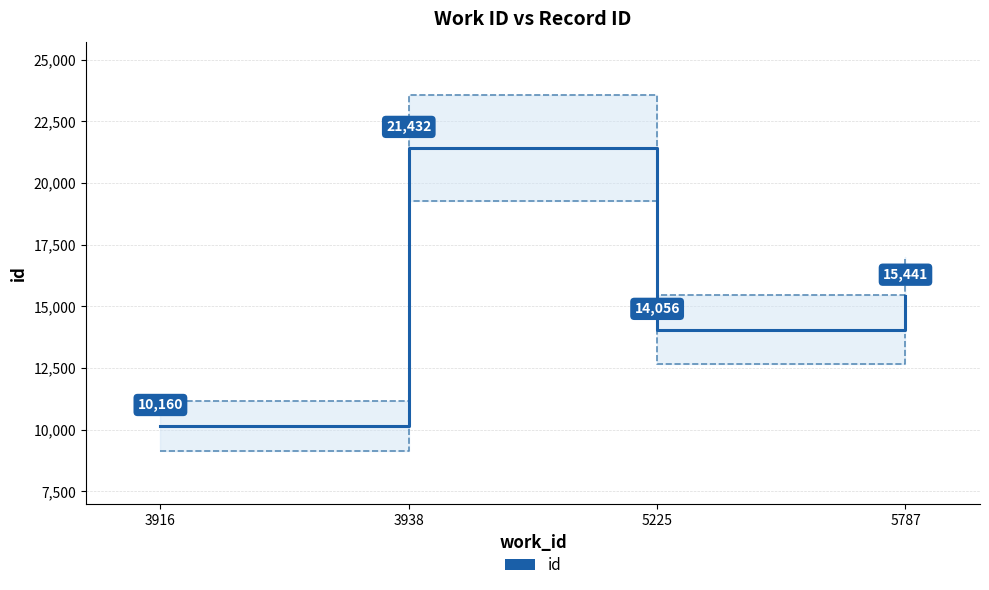

How many lines are shown in the chart?

1